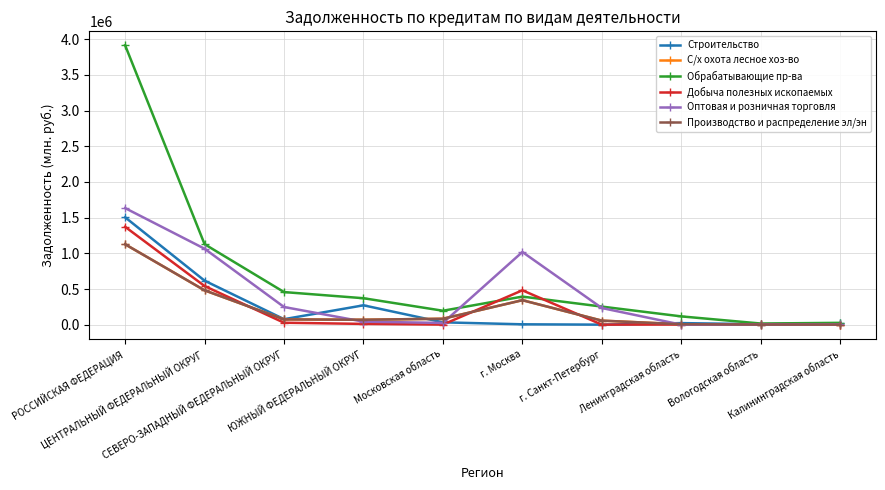

Reading right to left, extract all data points from this chart.

Строительство: 20043	6818	22532	933	5720	33390	271900	77555	617273	1505097
С/х охота лесное хоз-во: 2574	1898	6800	57194	343462	83639	69752	74685	481654	1127165
Обрабатывающие пр-ва: 26352	16696	116674	253836	394107	195827	371191	457471	1128419	3915575
Добыча полезных ископаемых: 2037	7190	2346	1006	482116	1885	11323	27774	541882	1371948
Оптовая и розничная торговля: 6422	2774	731	233879	1019255	24882	42939	248139	1064826	1634309
Производство и распределение эл/эн: 2574	1898	6800	57194	343462	83639	69752	74685	481654	1127165